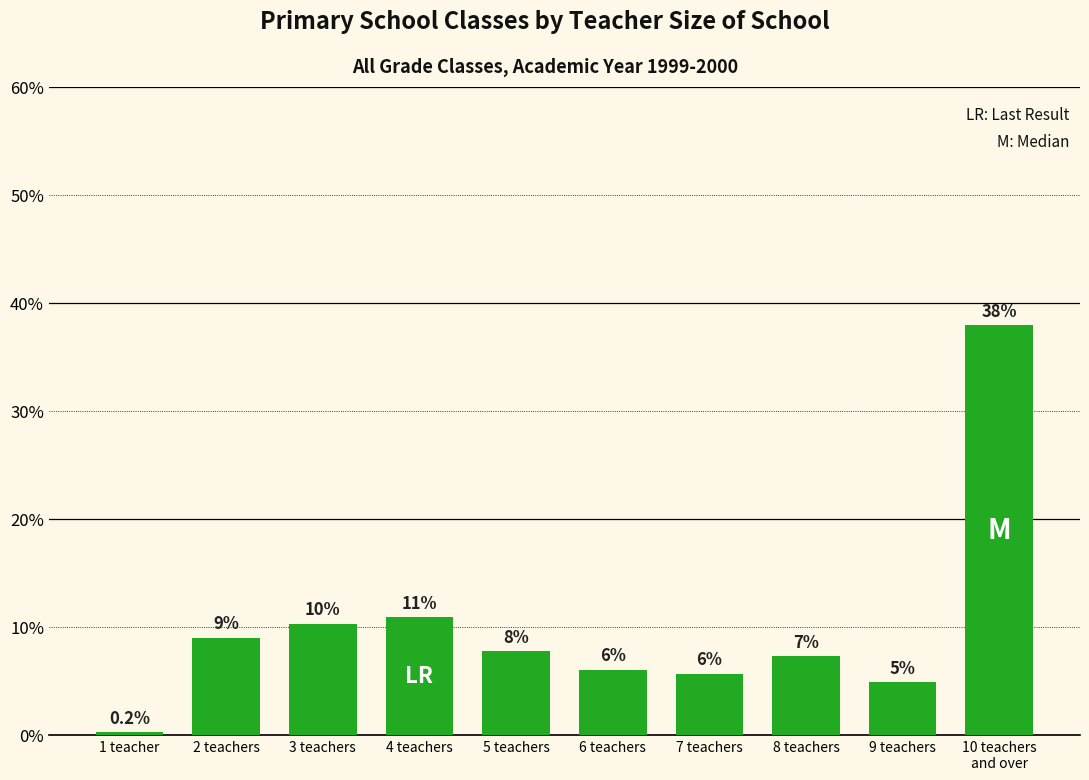

What is the change in value from 5 teachers to 8 teachers?

-0.5